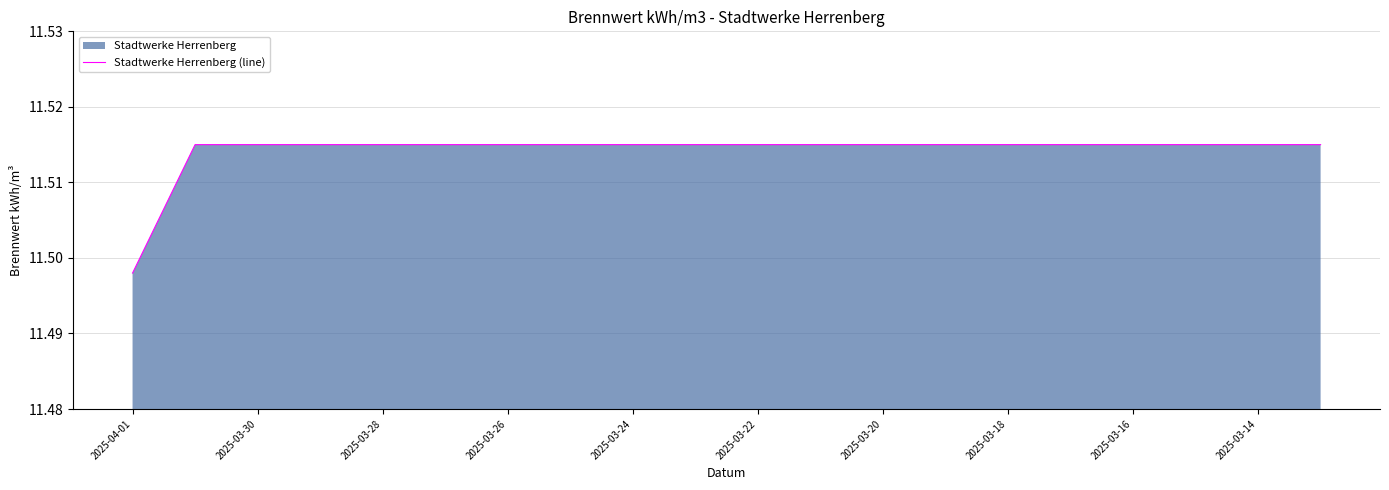

The chart shows a value of 6.8 at 2025-03-30. True or false?

False